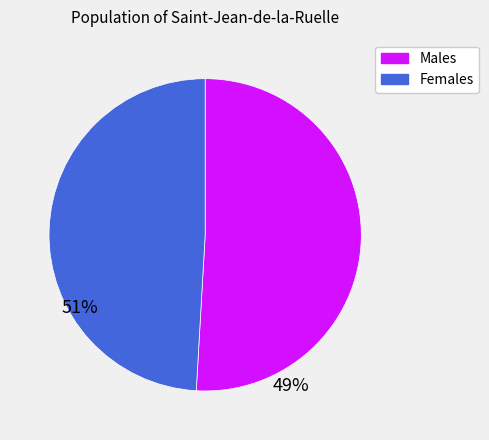

Which has a higher value, Females or Males?

Males